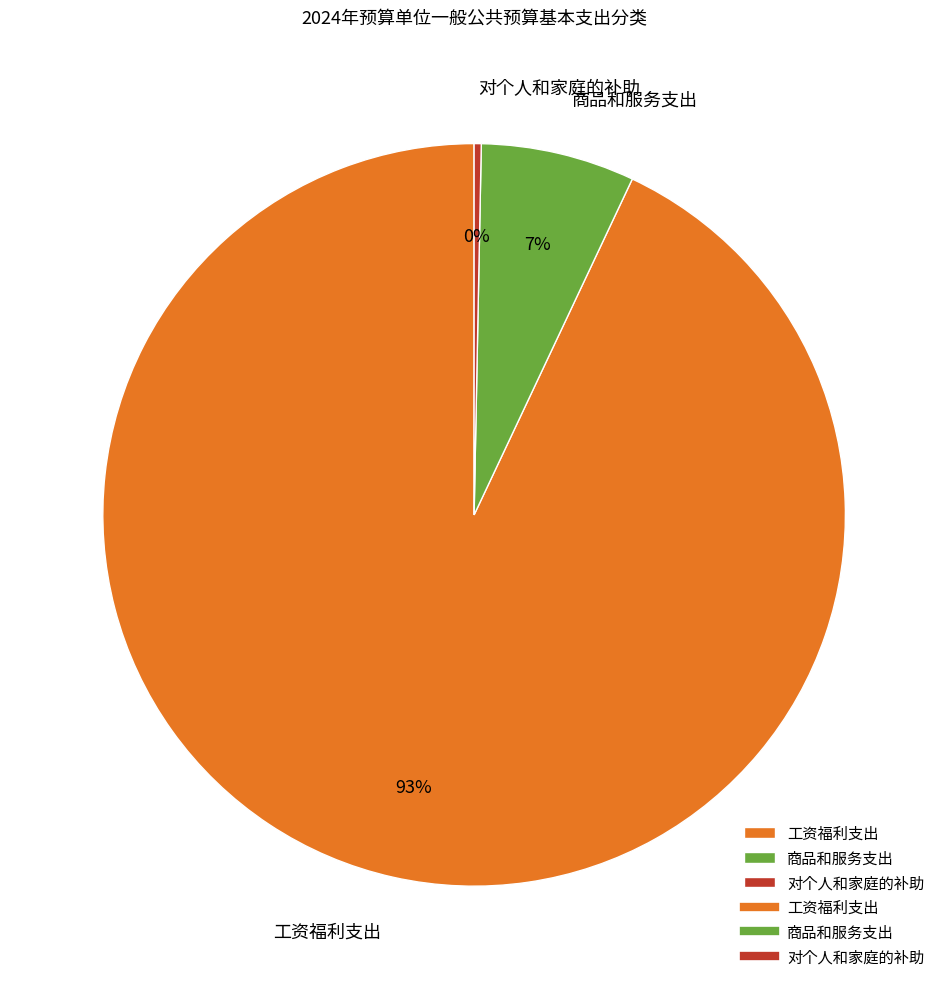

Is it true that 商品和服务支出 is 7% of the pie?

True